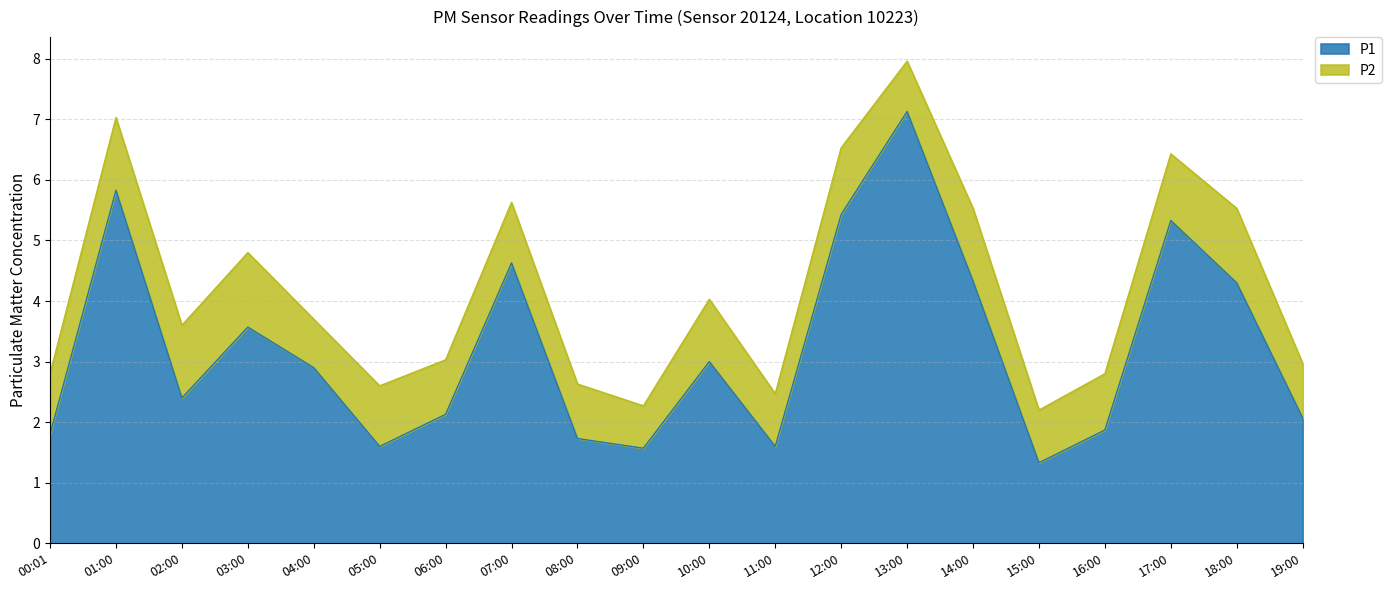

What is the sum of the values at 18:00 and 01:00?

10.1